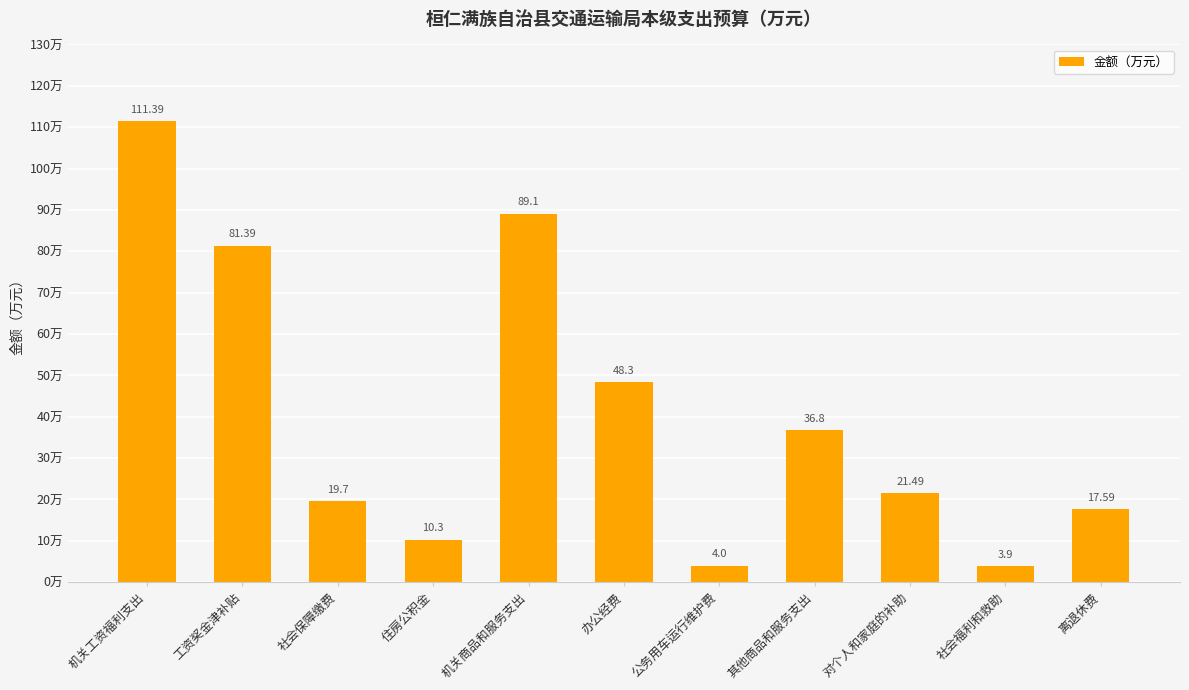

How many data points are less than 21?

5